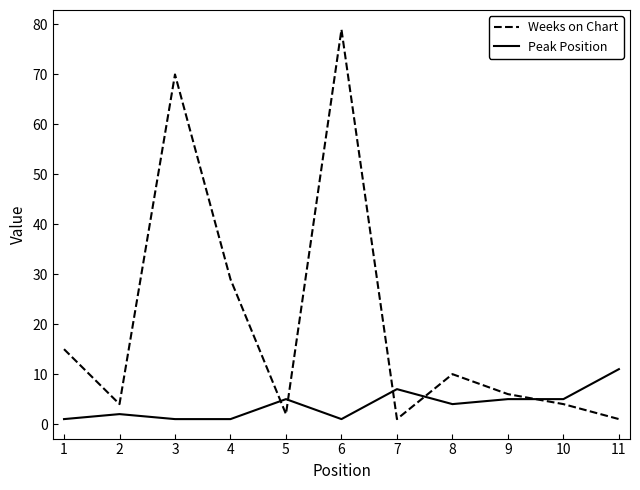

What is the sum of all Peak Position values?

43